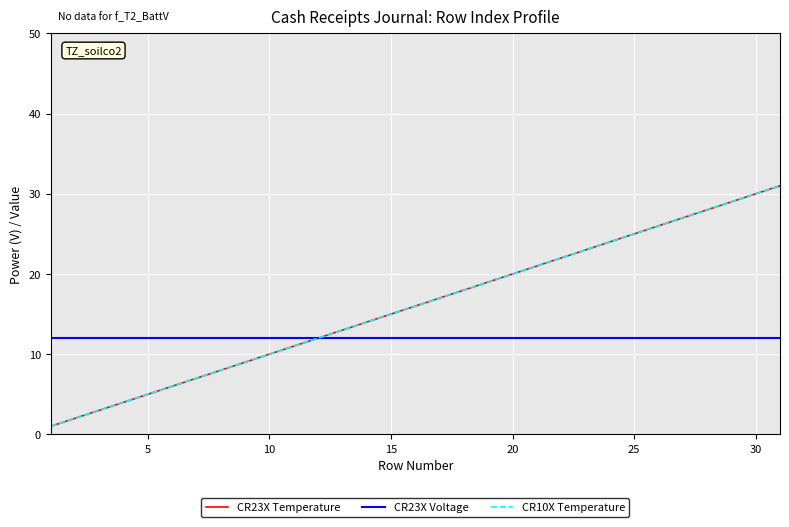

Count the number of categories in the chart.

31